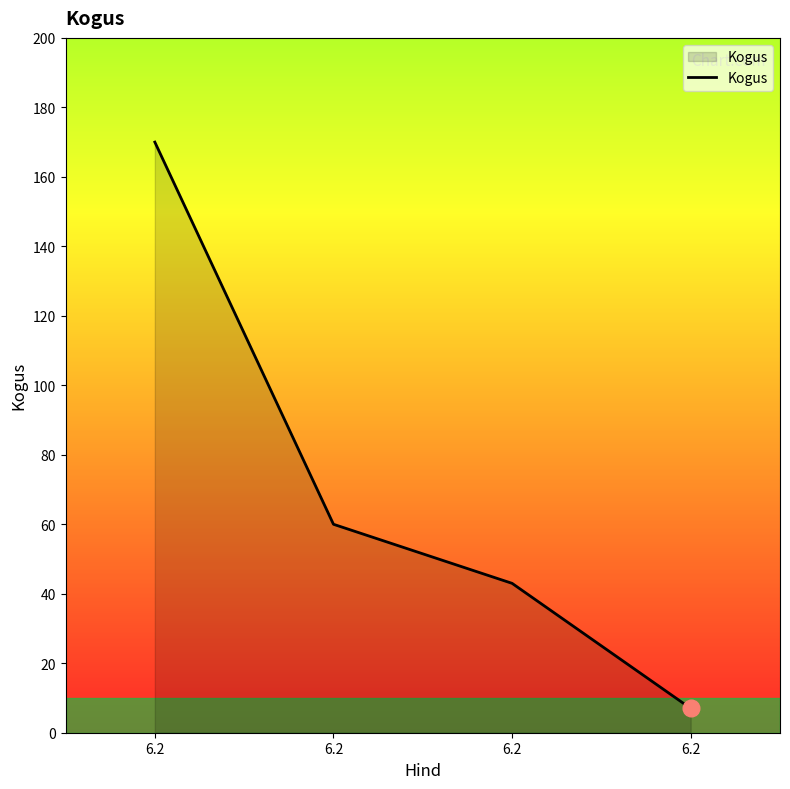

How many distinct data groups are displayed?

1